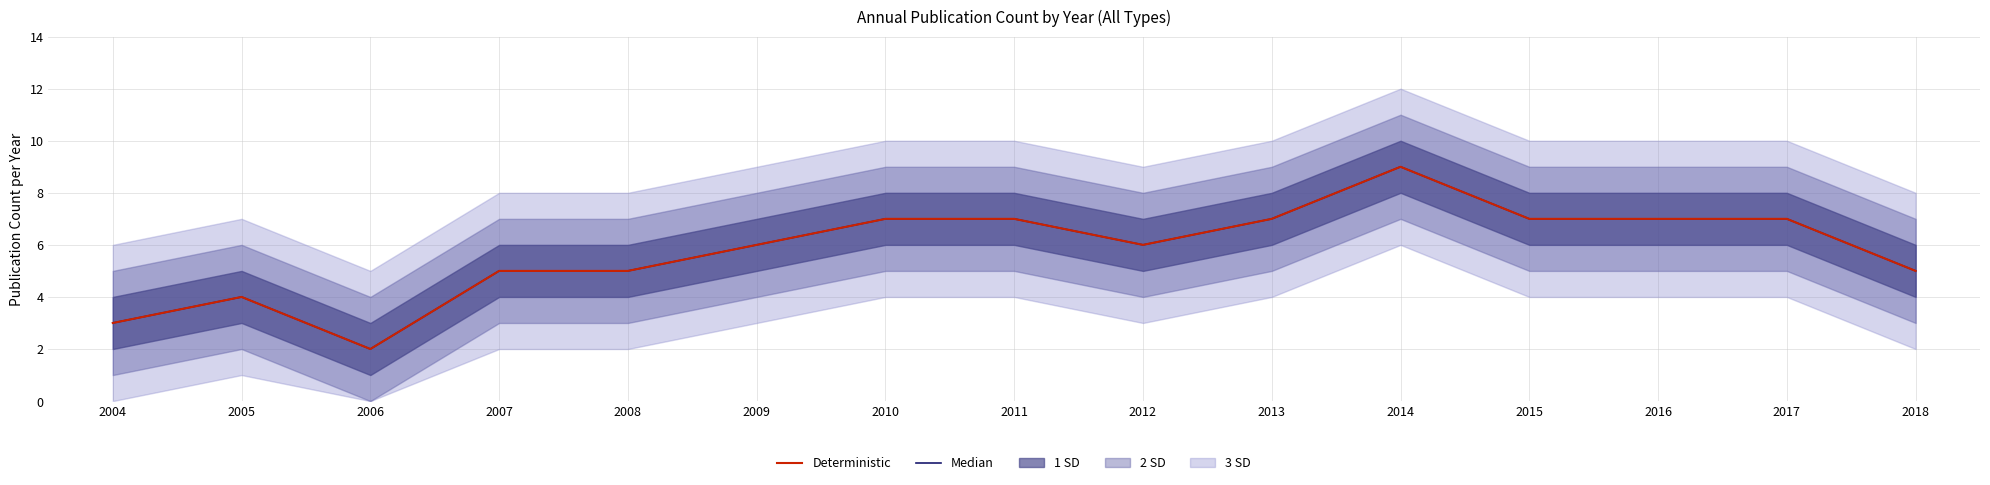

True or false: Deterministic has more than 0 points higher than both neighbors.

True